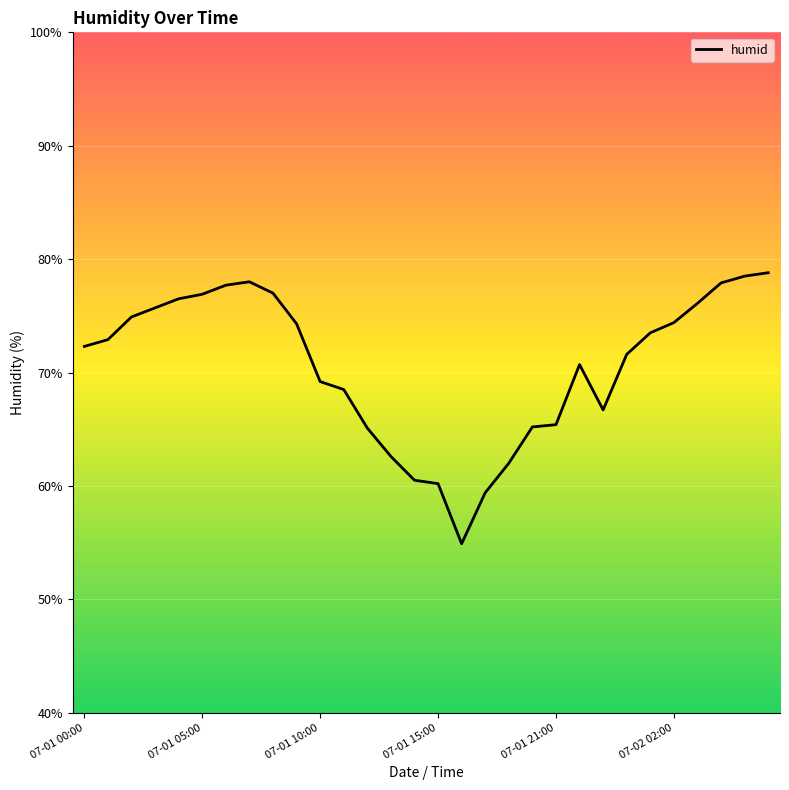

What is the difference between the maximum and minimum values?

23.9